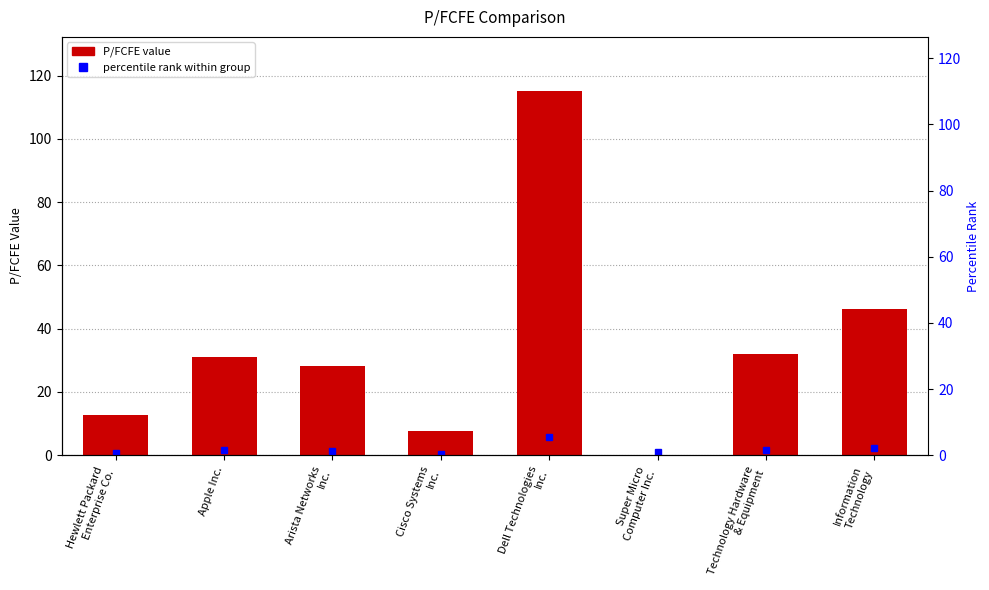

Rank the categories by value from lowest to highest.

Super Micro
Computer Inc., Cisco Systems
Inc., Hewlett Packard
Enterprise Co., Arista Networks
Inc., Apple Inc., Technology Hardware
& Equipment, Information
Technology, Dell Technologies
Inc.